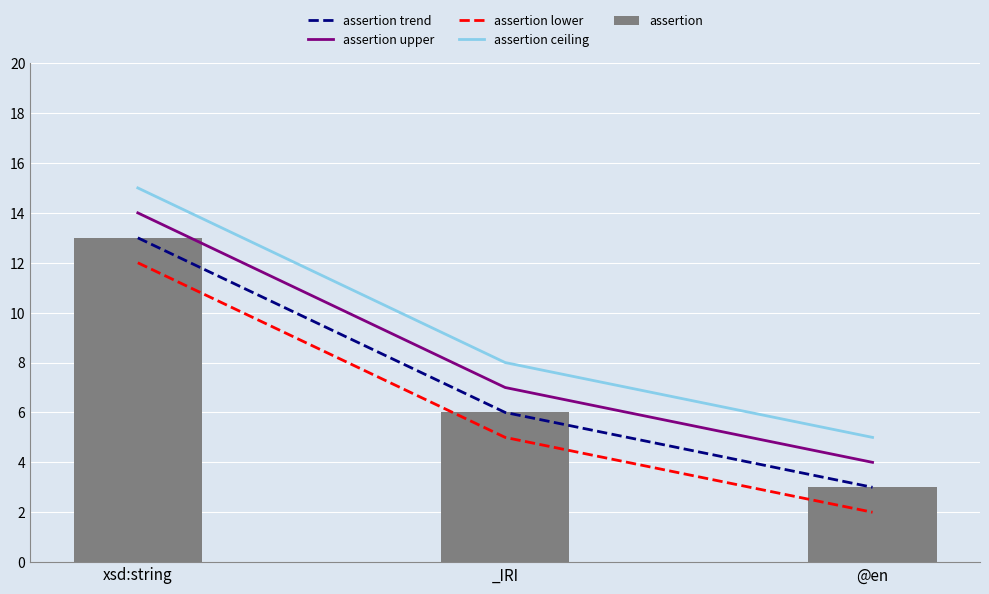

At which category is the sum across all series the highest?

xsd:string